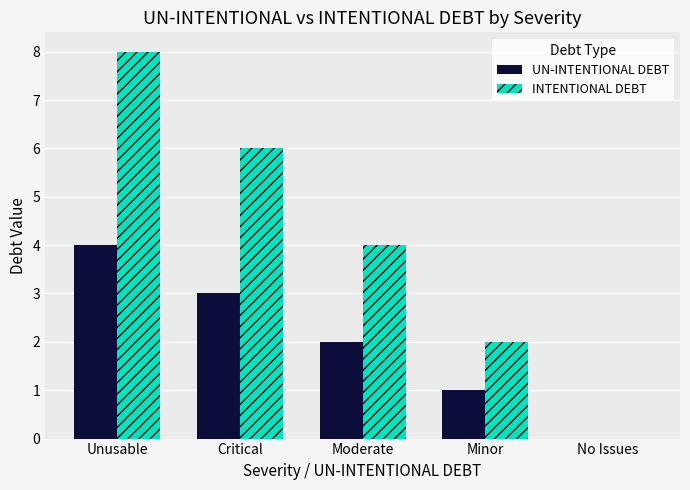

Reading right to left, what are all the values shown in this chart?

UN-INTENTIONAL DEBT: 0	1	2	3	4
INTENTIONAL DEBT: 0	2	4	6	8